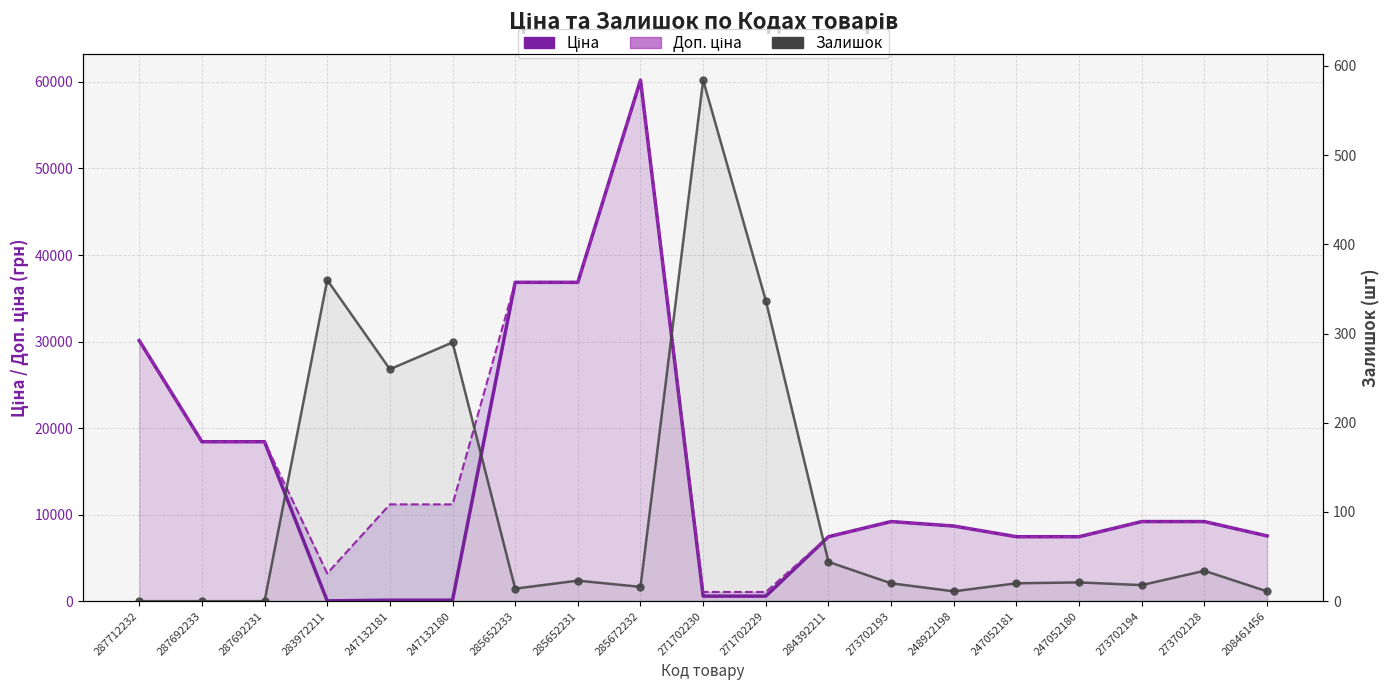

Between 248922198 and 247132180, which is larger?

248922198